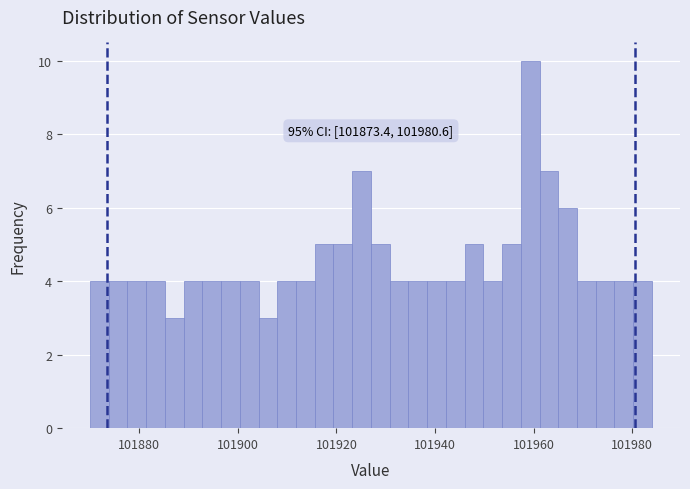

Around what value on the x-axis is the tallest bar? Give the approximate position of its centre, as read against the axis.

101960